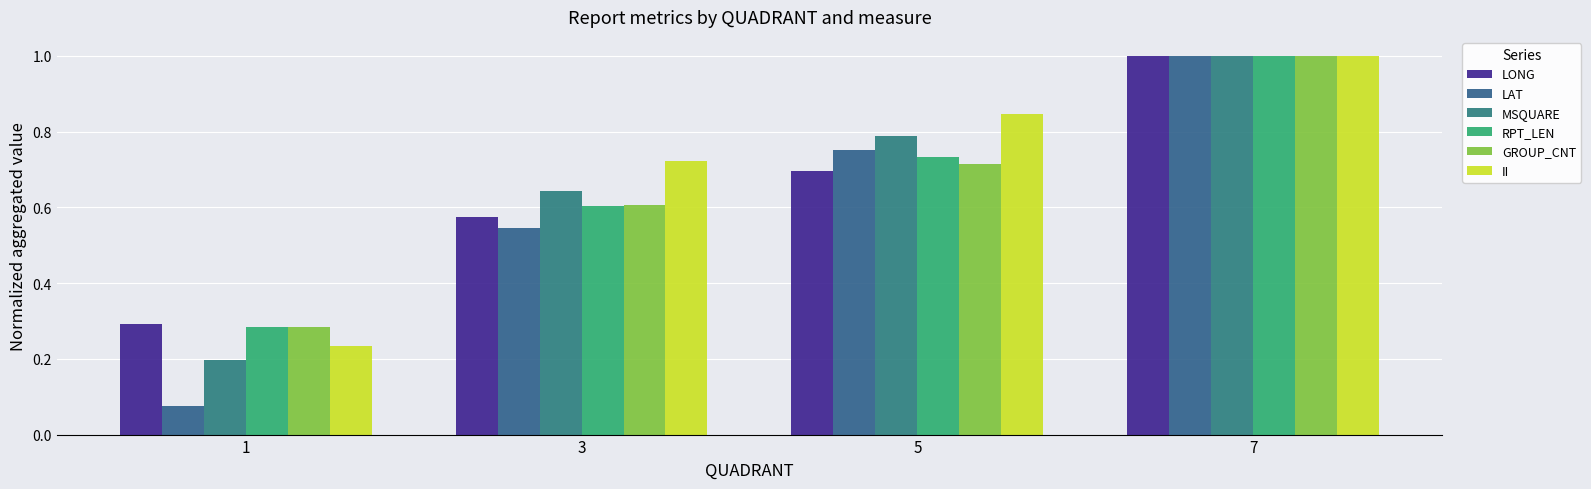

What is the sum of the II values at 5 and 3?

1.6